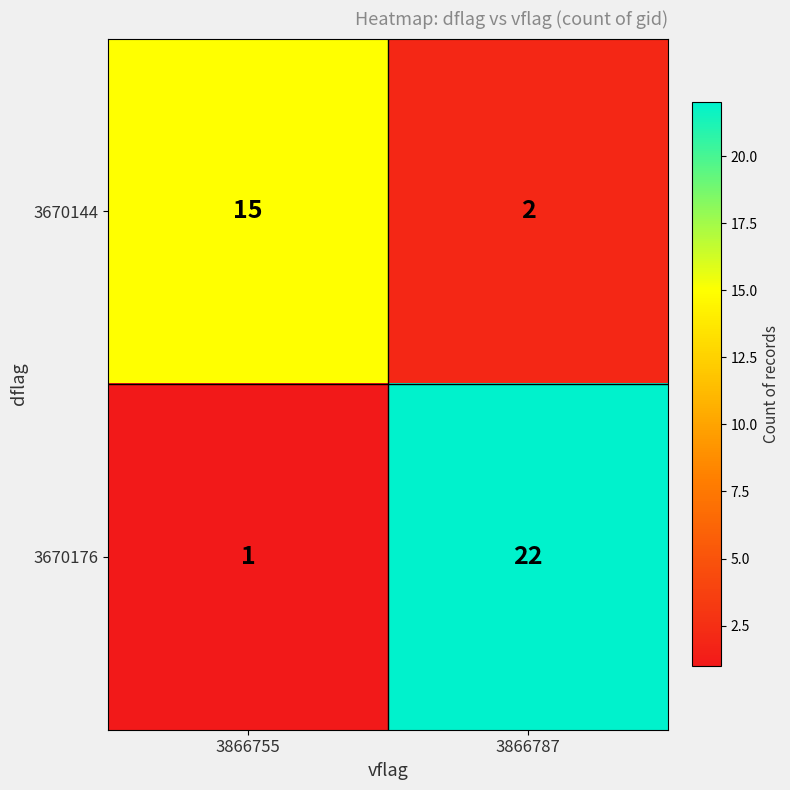

True or false: 3670144 has a value of 2 at 3866787.

True